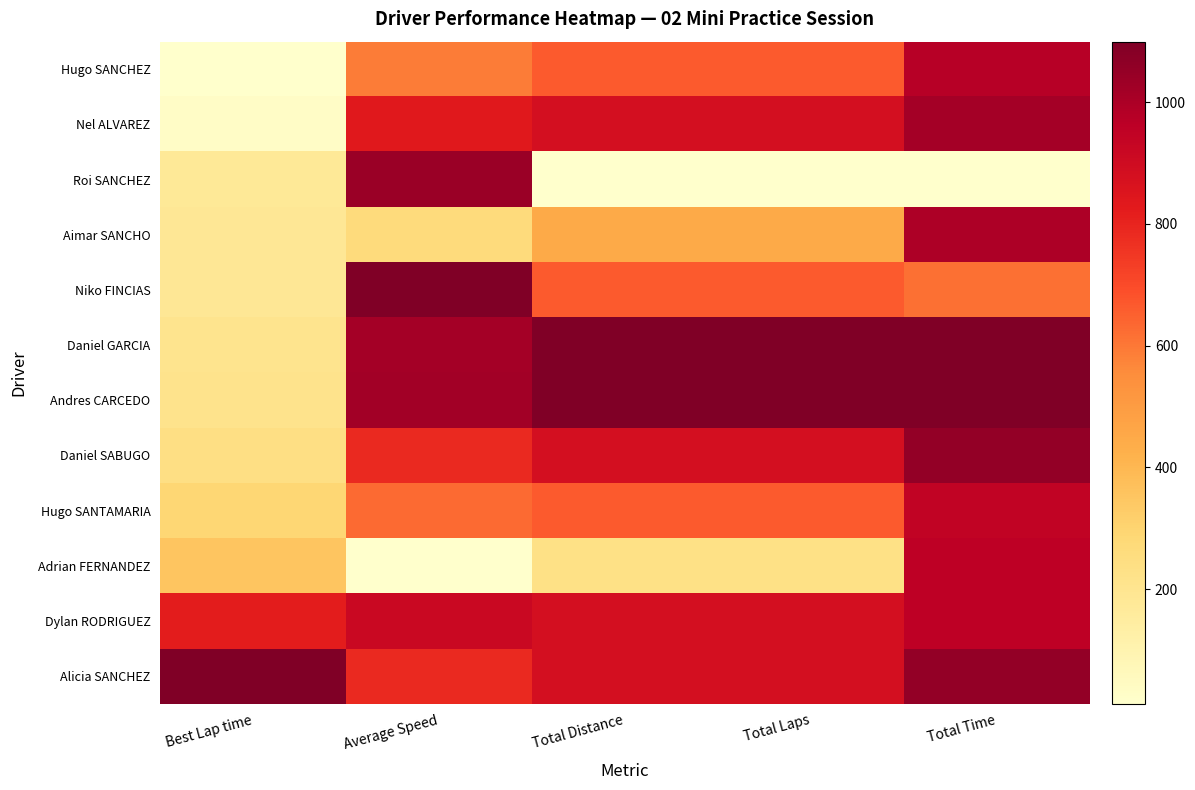

At which category does the chart reach its minimum across all series?

Best Lap time